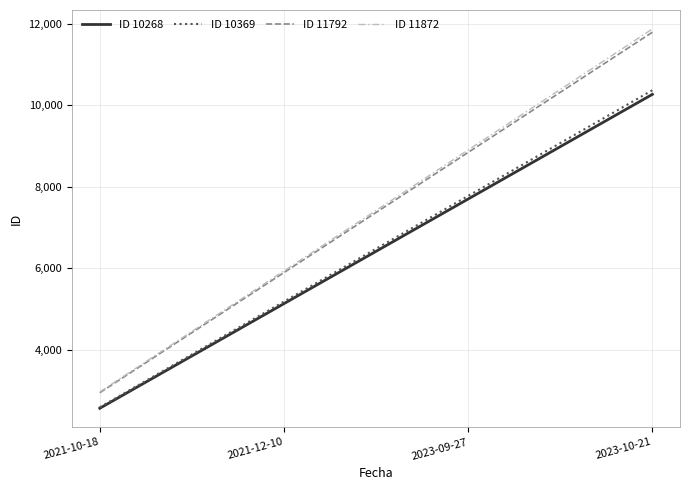

What is the total value across all series at 2023-09-27?

33225.8